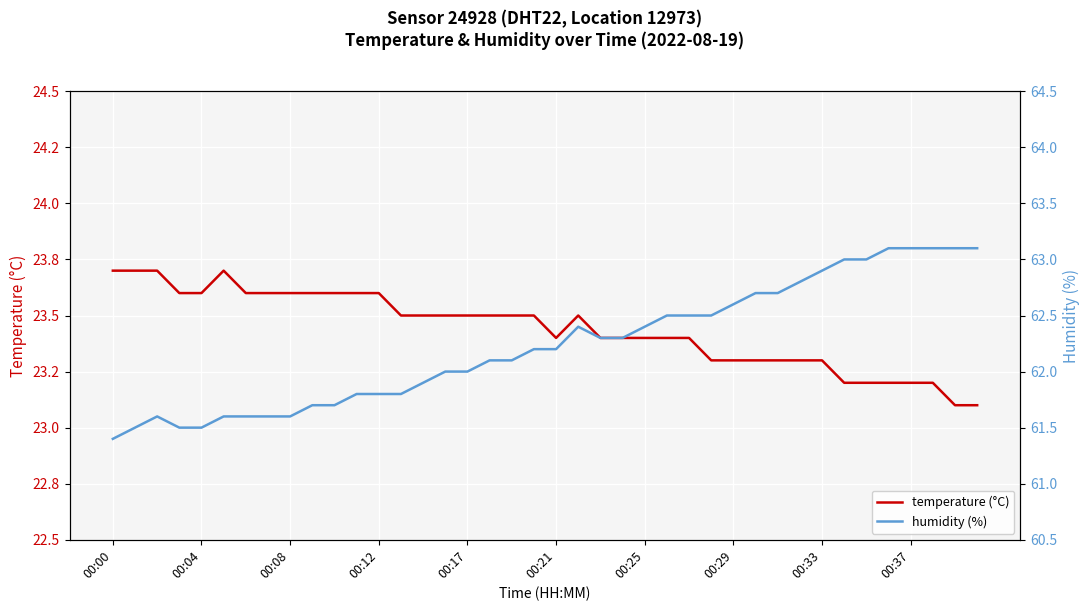

Which series has the widest spread of values?

humidity (%)